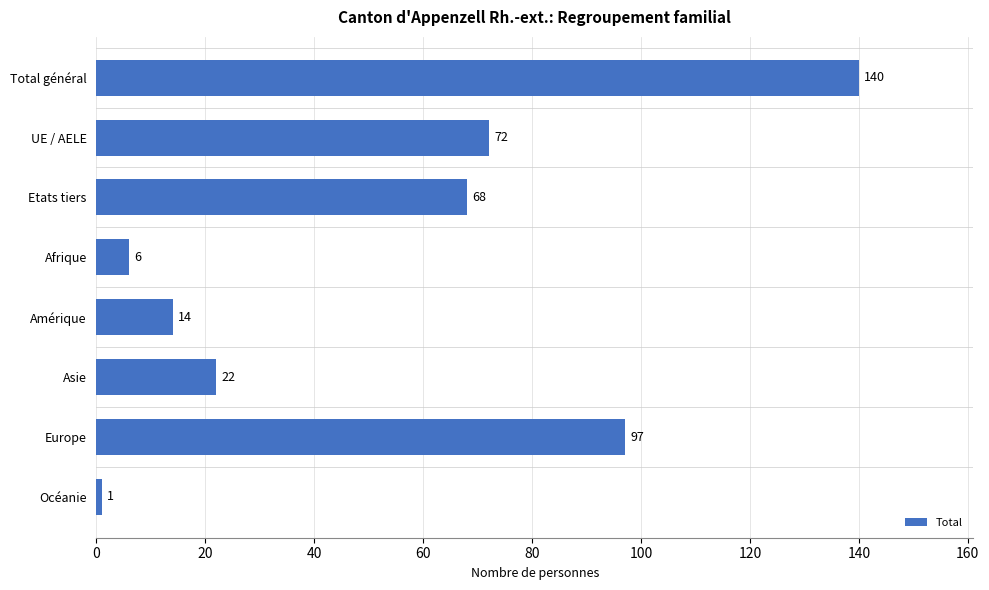

List the labels in order of value, smallest first.

Océanie, Afrique, Amérique, Asie, Etats tiers, UE / AELE, Europe, Total général